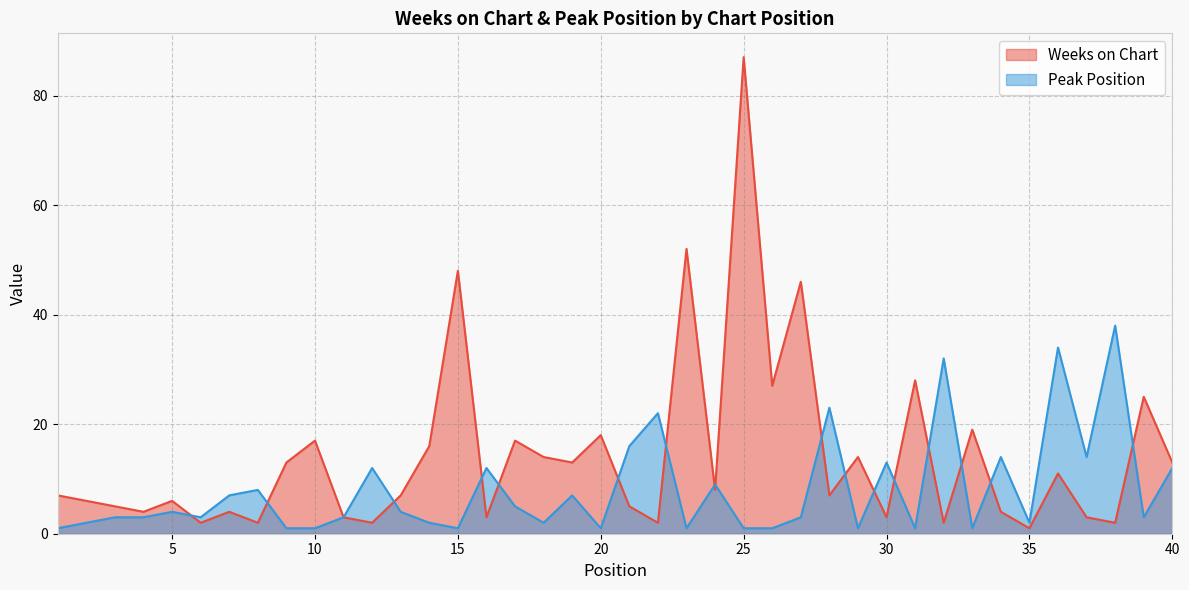

True or false: Weeks on Chart has a value of 14 at 36.

False